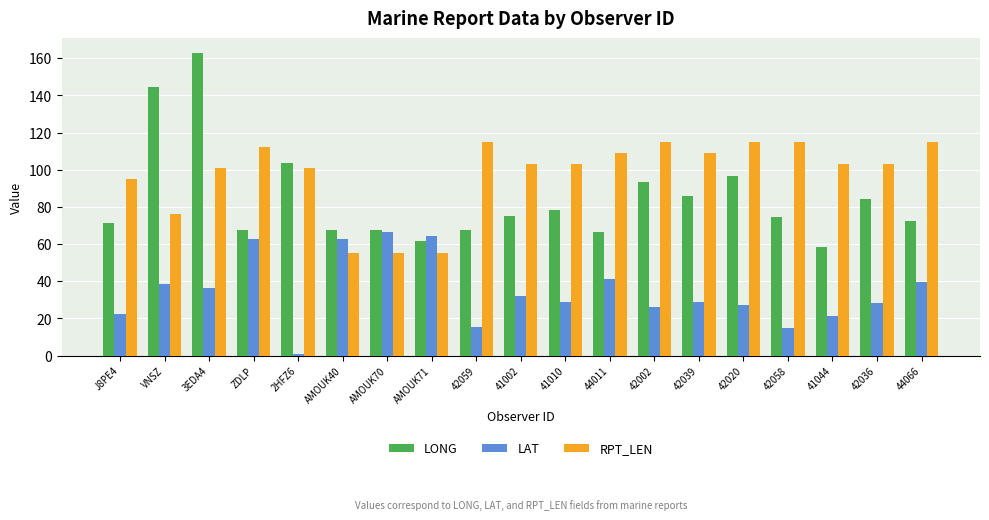

Does the chart contain any negative values?

No